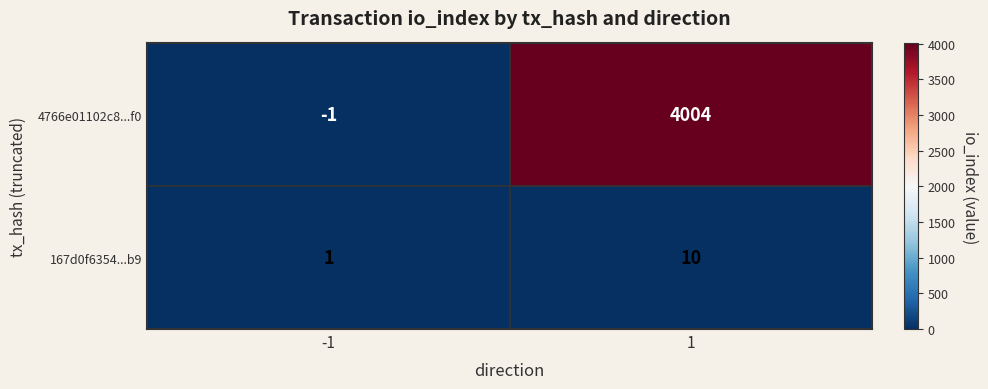

What is the sum of the 167d0f6354...b9 values at -1 and 1?

11